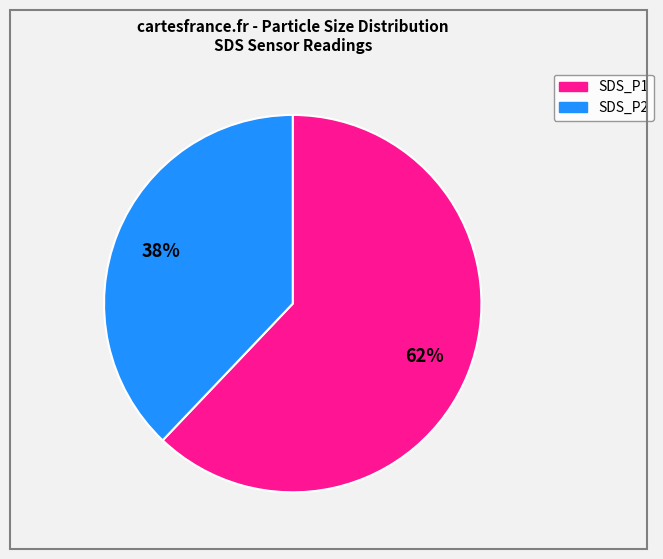

What is the ratio of the value at SDS_P2 to the value at SDS_P1?

0.6